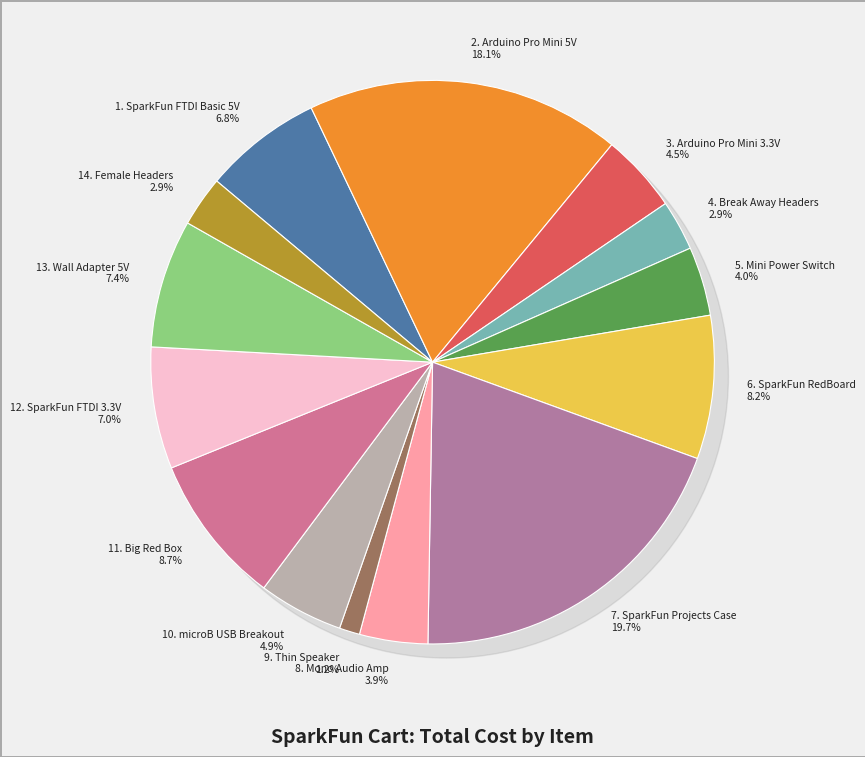

How much of the chart is everything except SparkFun FTDI 3.3V
(DEV-09873)?

93.0%